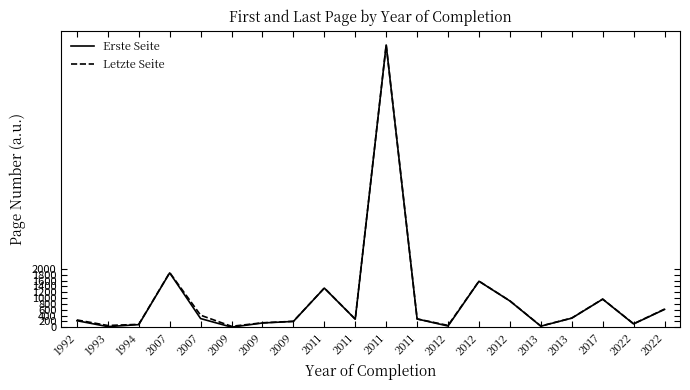

Which series has the widest spread of values?

Erste Seite